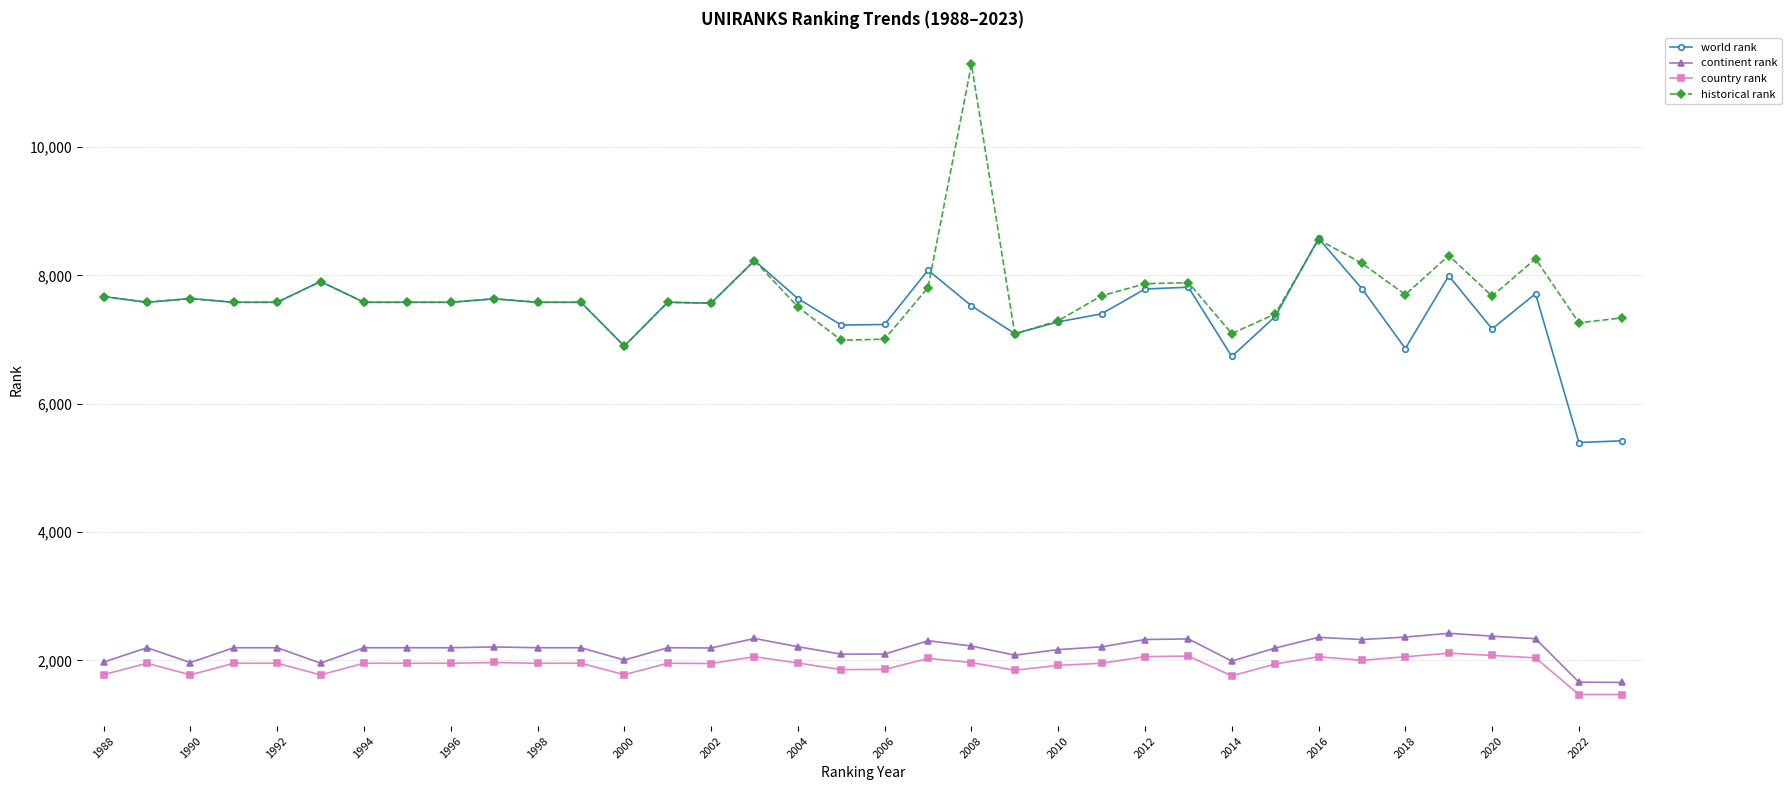

List the series in order of their peak value, lowest first.

country rank, continent rank, world rank, historical rank